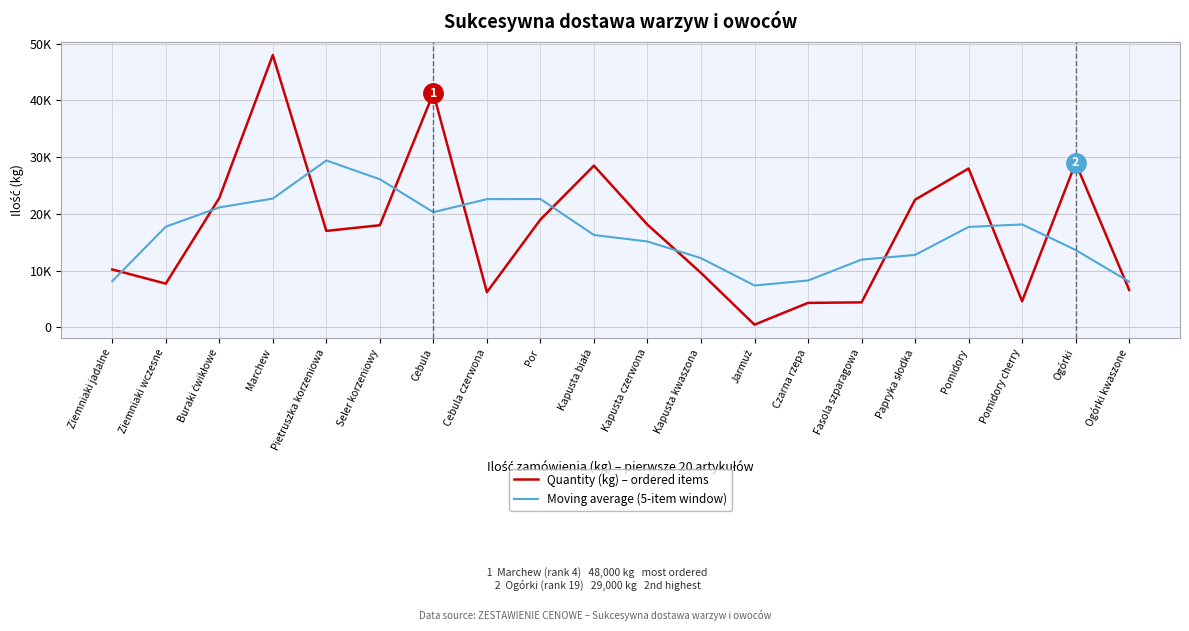

Does the chart display data point markers on the line(s)?

No